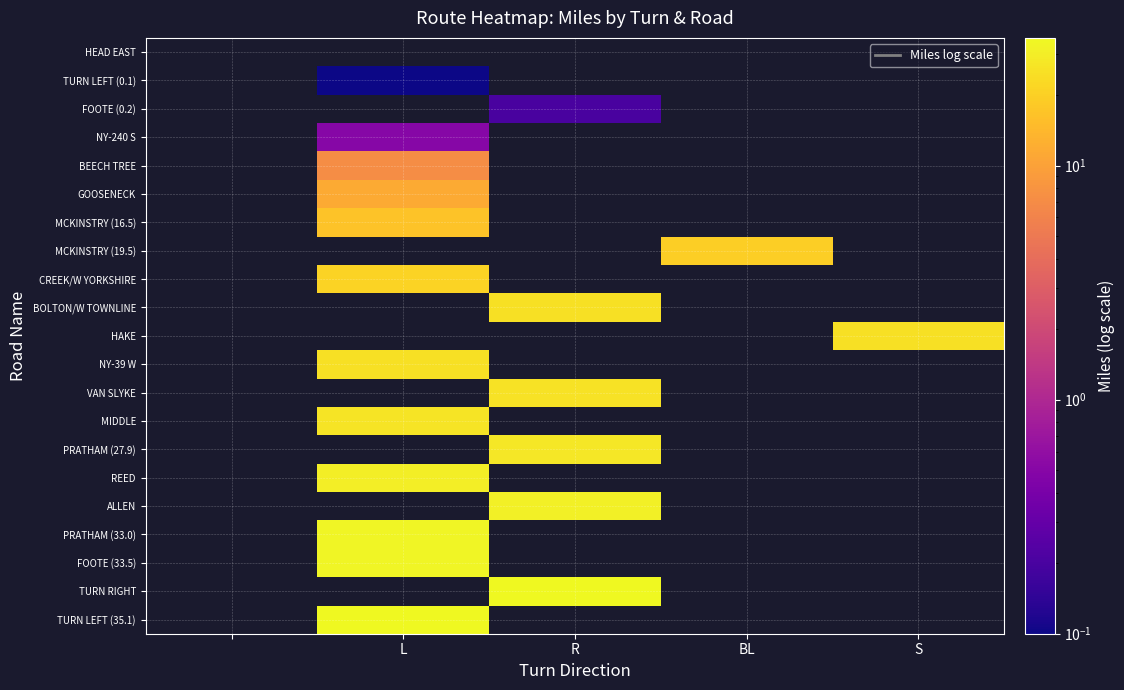

How many values in REED are above zero?

1